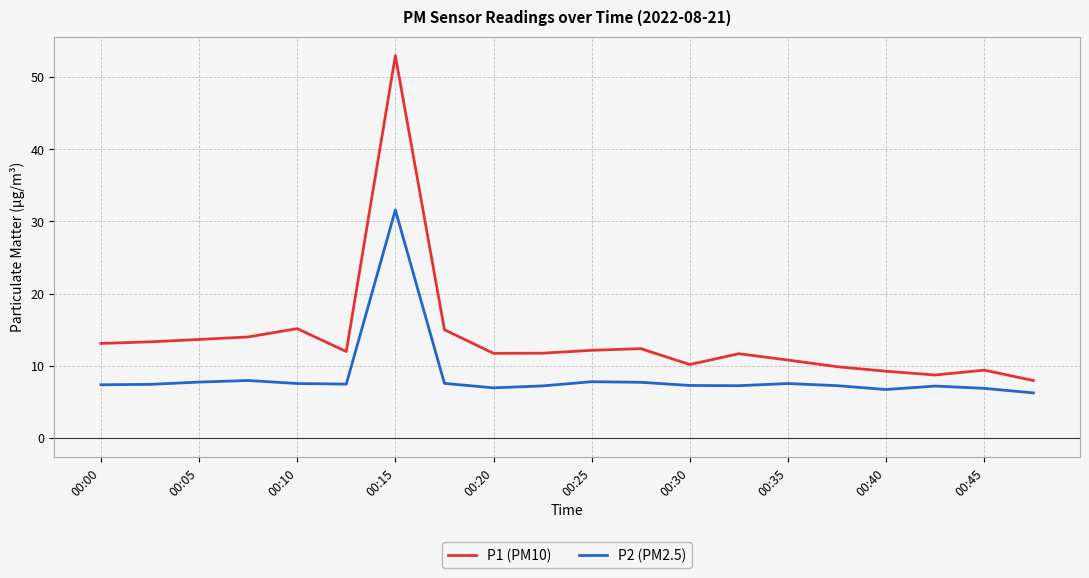

What is the lowest value of the P1 (PM10) series?

8.0